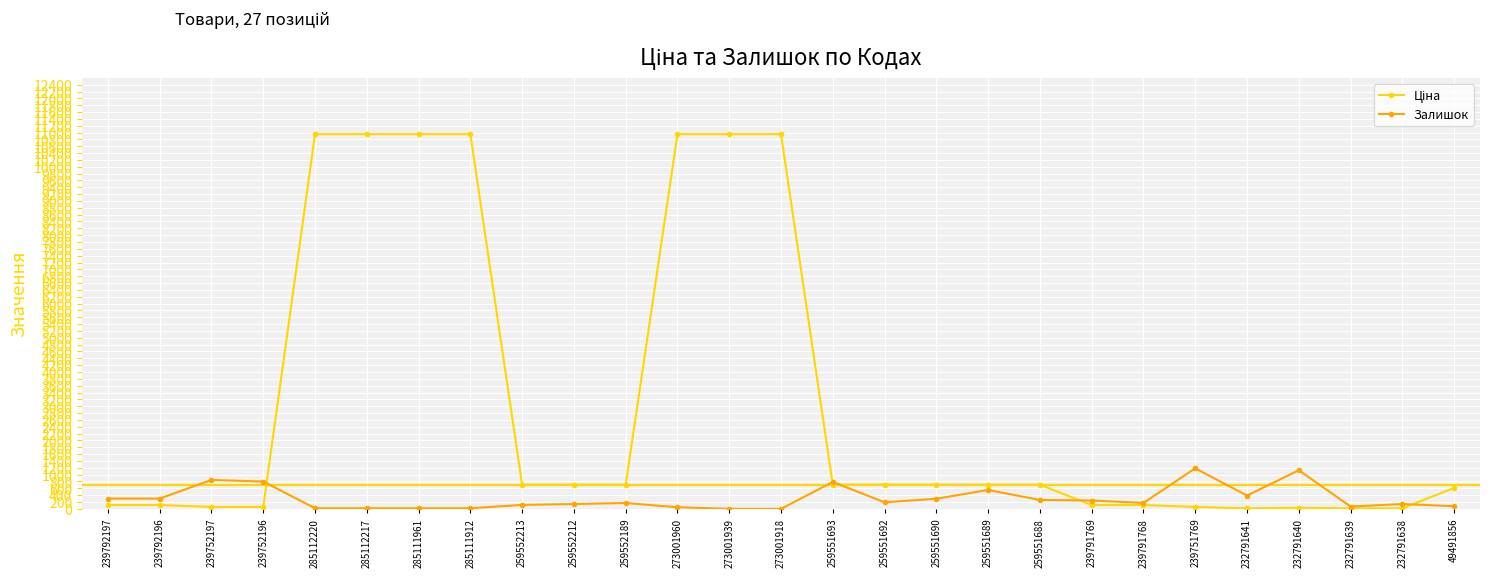

True or false: Залишок has a value of 115.0 at 259552213.

True